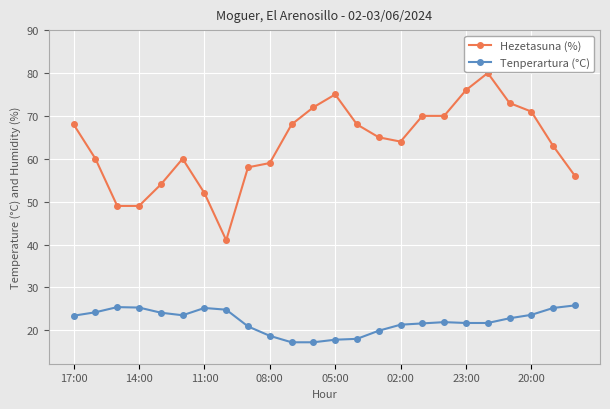

Which series has the largest range (max minus min)?

Hezetasuna (%)